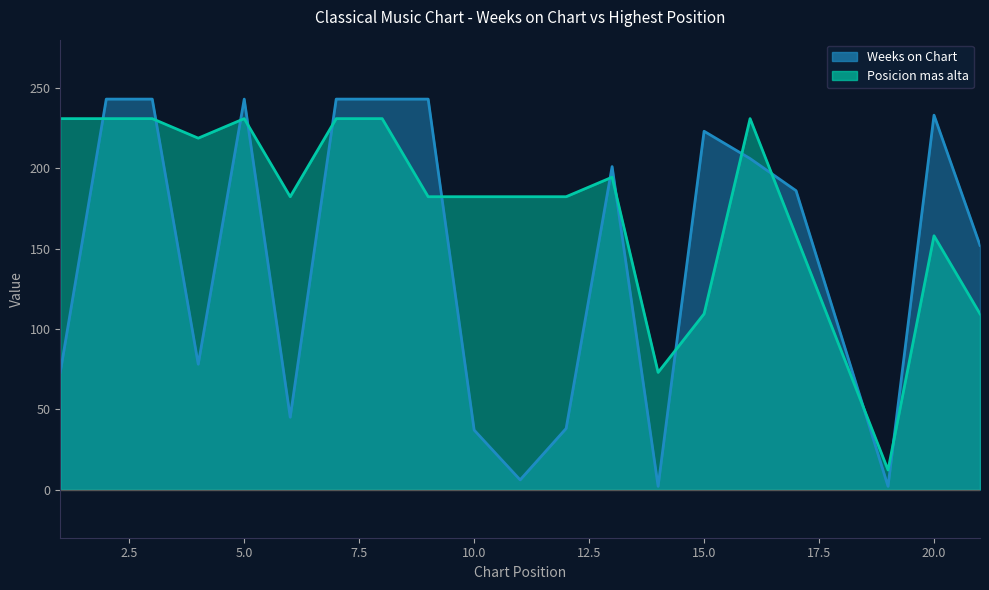

Is it true that Weeks on Chart equals 78.0 at 4?

True